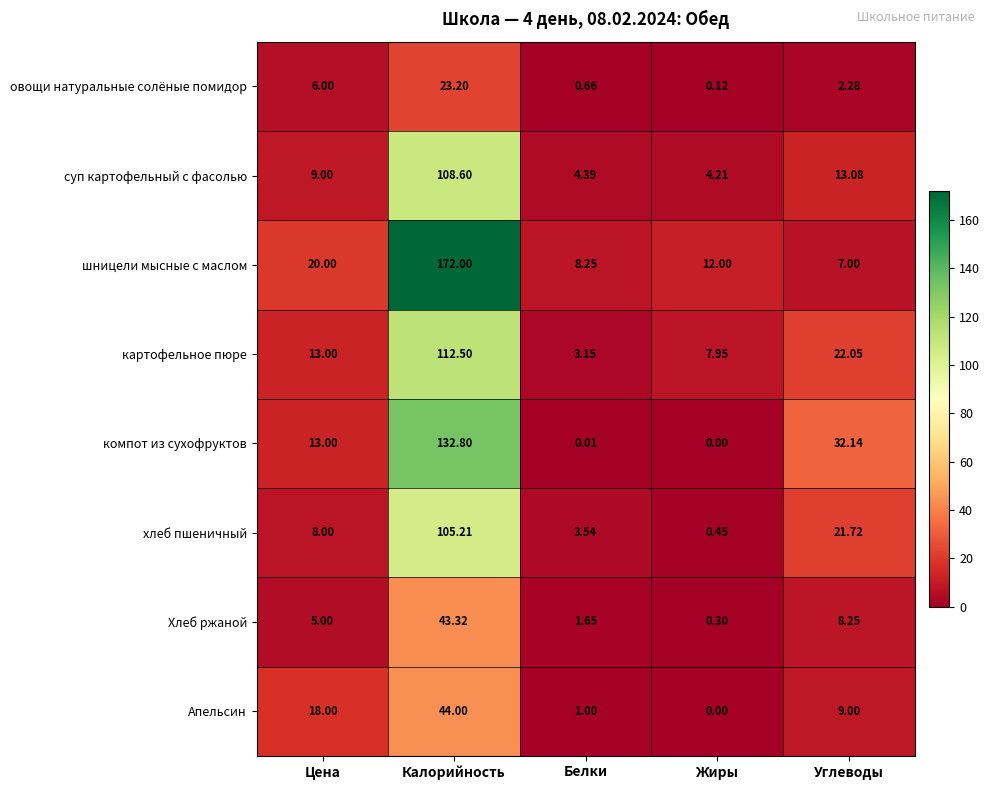

At which category does the chart reach its peak across all series?

Калорийность